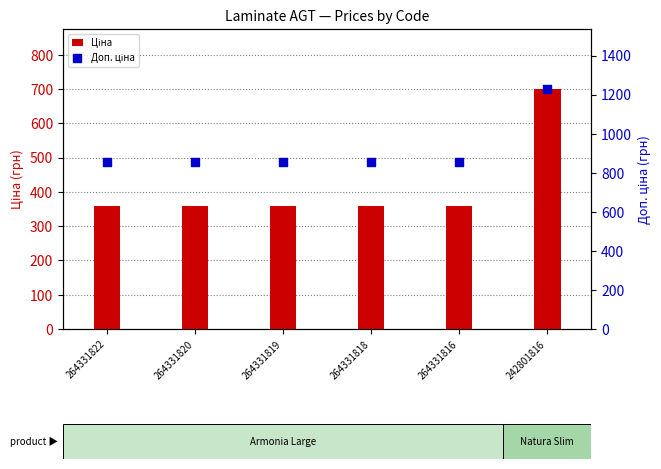

Which series contains the highest Y value?

Доп. ціна